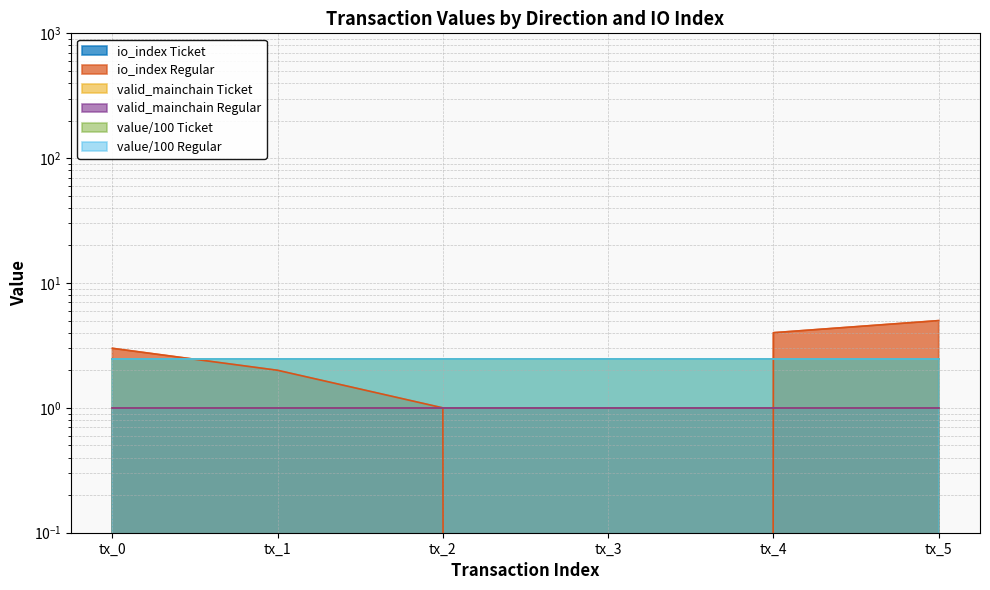

What is the difference between the maximum and minimum values?

5